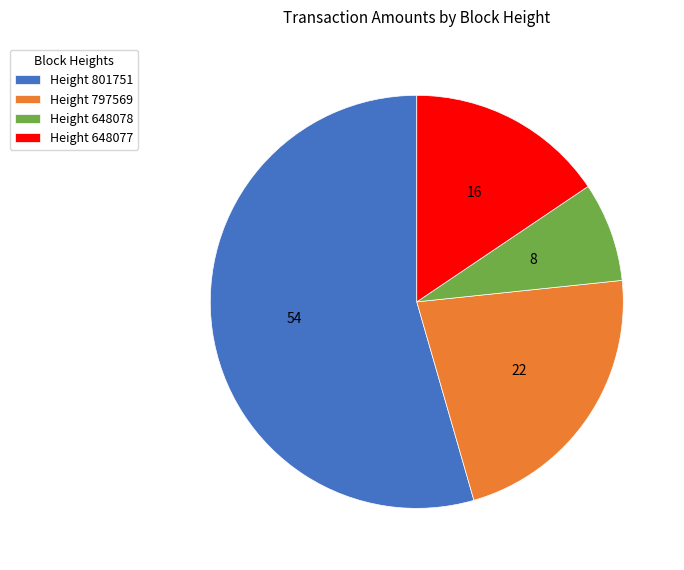

What is the majority slice?

Height 801751